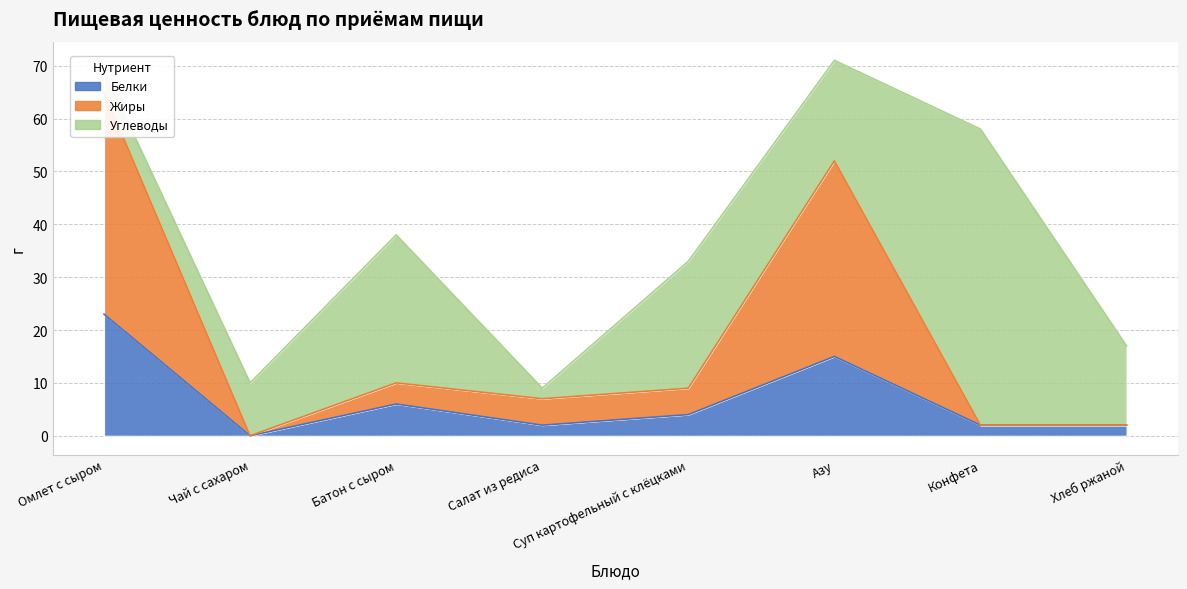

Which series has the largest total across all categories?

Жиры